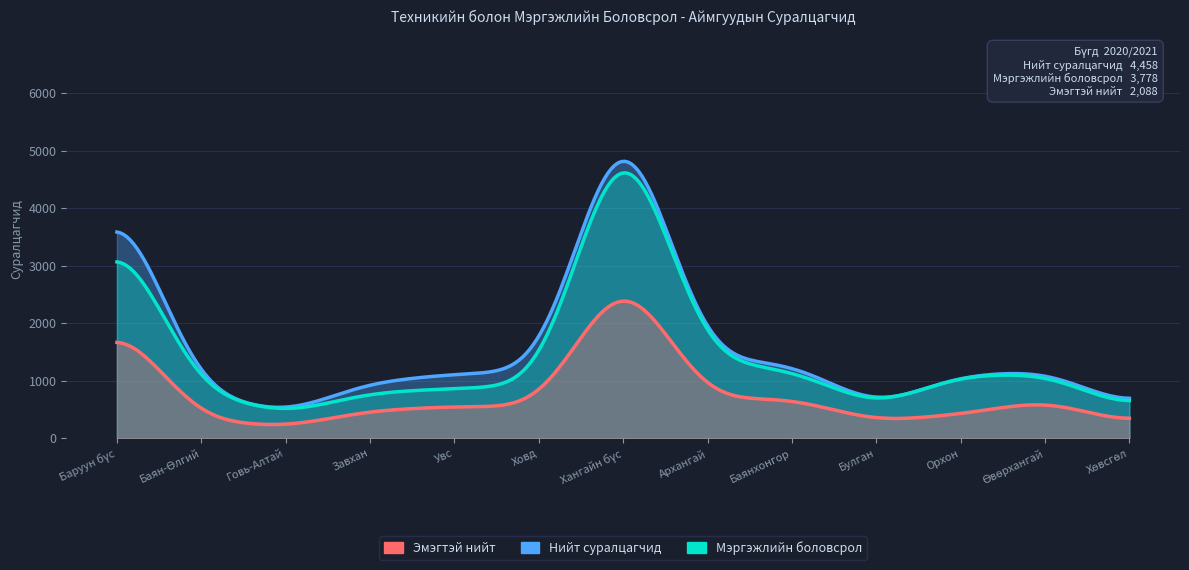

True or false: МД Бүгд has more than 0 interior local peaks.

True